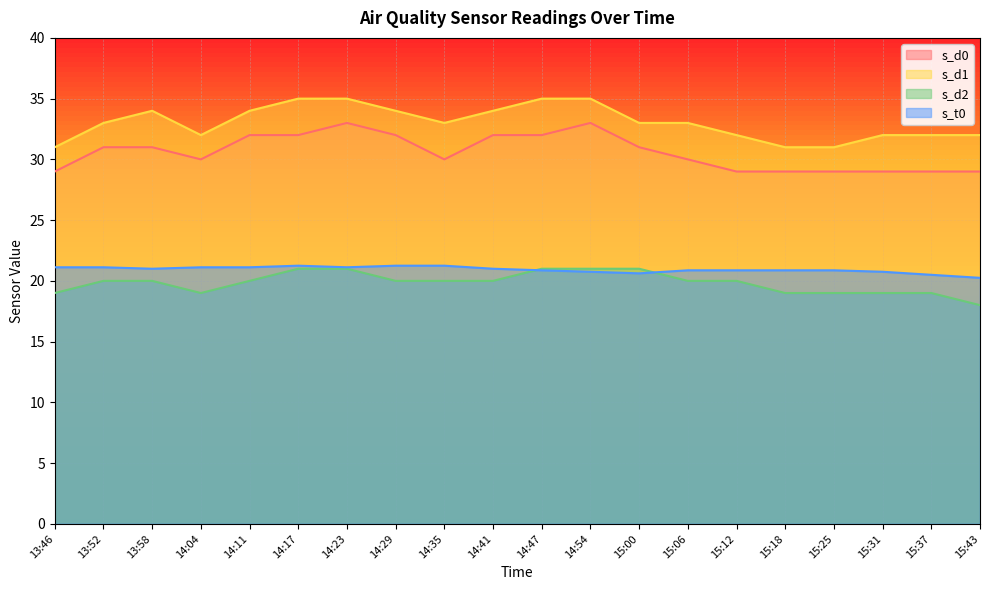

How many lines are shown in the chart?

4